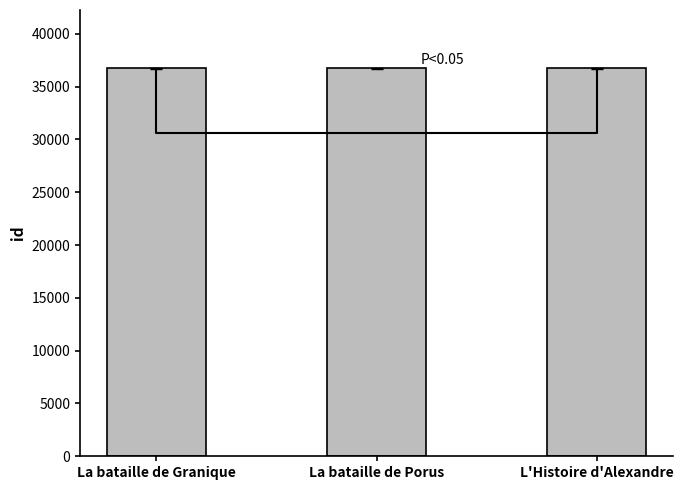

The chart shows a value of 36730 at La bataille de Granique. True or false?

True